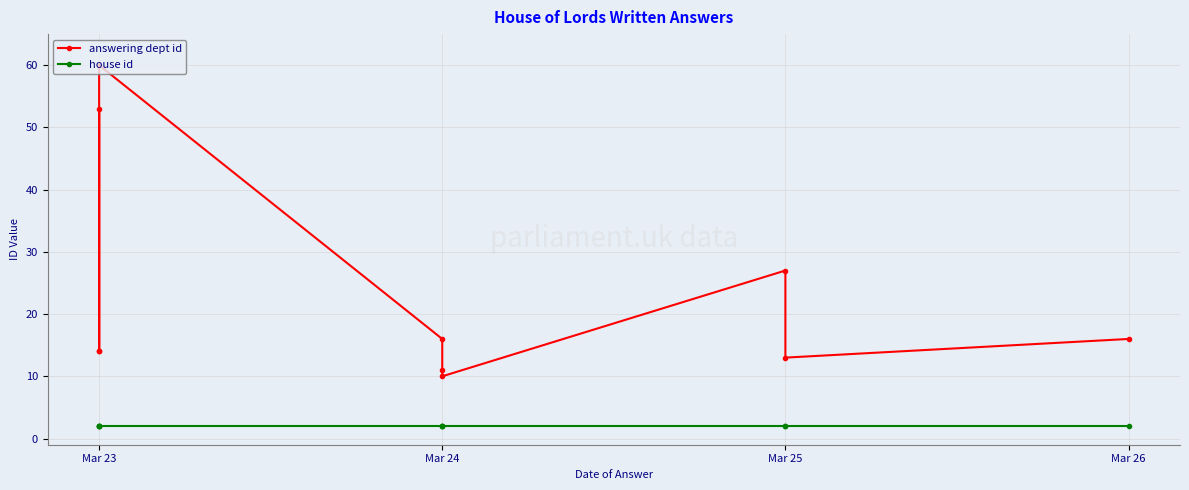

True or false: house id has more than 2 interior local peaks.

False